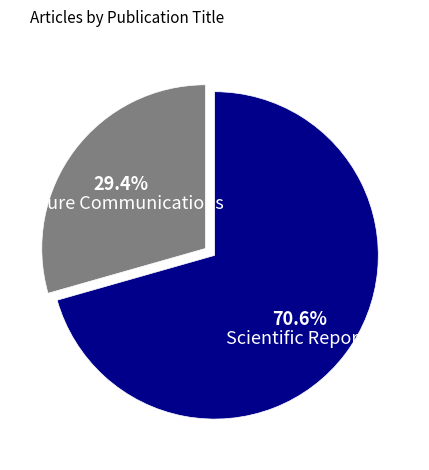

Combined, do Nature Communications and Scientific Reports account for over 50%?

Yes